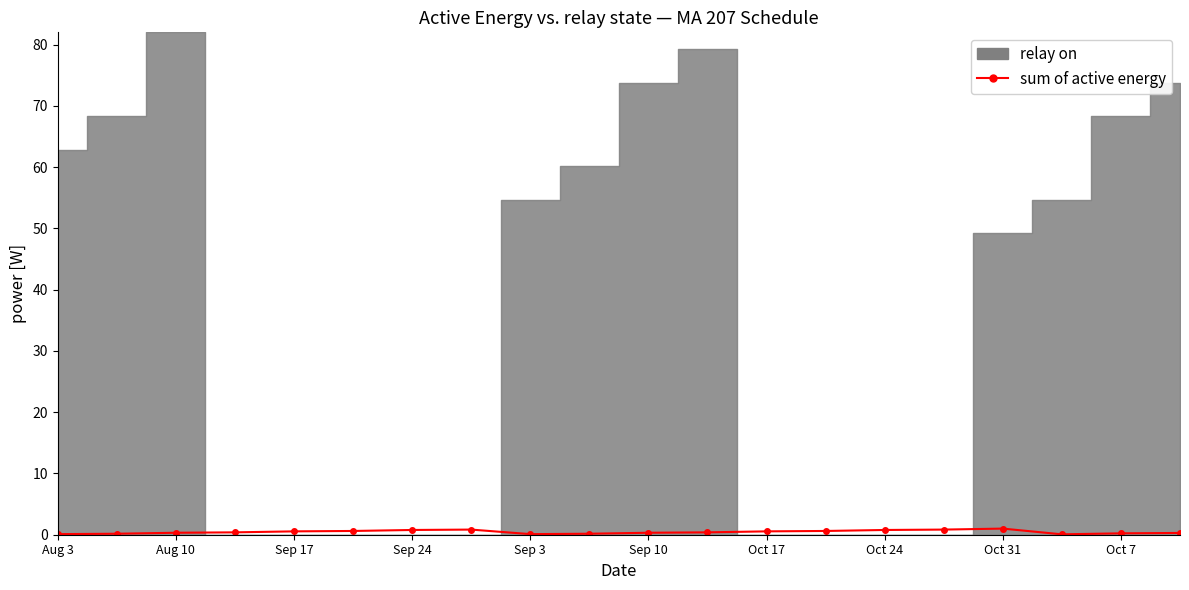

Count the number of categories in the chart.

20